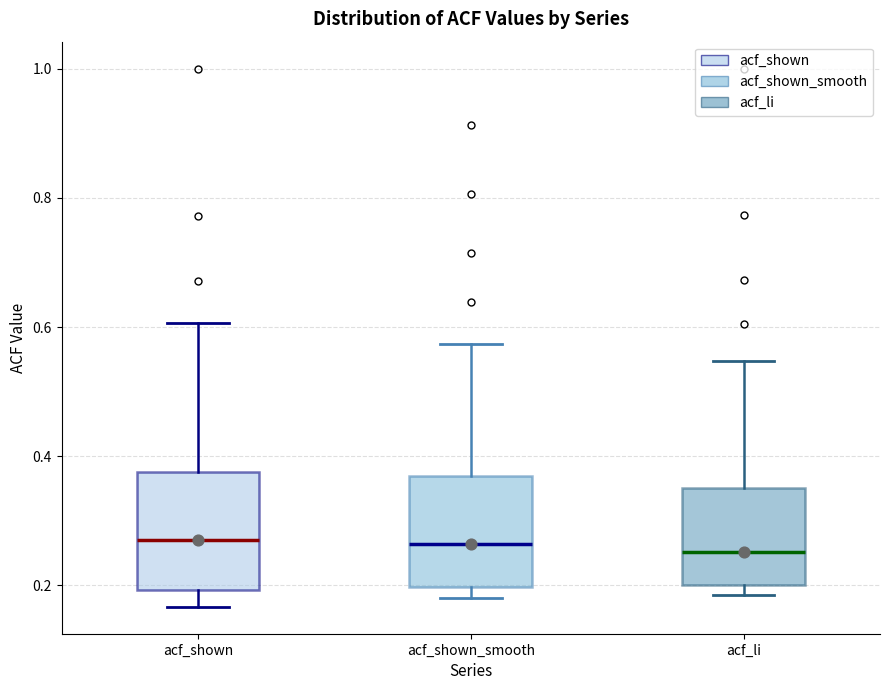

Reading left to right, read every box against the y-axis: the position of its median line, the range the box covers, and the ends of its whiskers. The values are not printed on the chart, so give them approximately, as read against the axis.

acf_shown: median 0.28, box 0.20 to 0.38, whiskers 0.16 to 0.60
acf_shown_smooth: median 0.26, box 0.20 to 0.36, whiskers 0.18 to 0.58
acf_li: median 0.26, box 0.20 to 0.36, whiskers 0.18 to 0.54